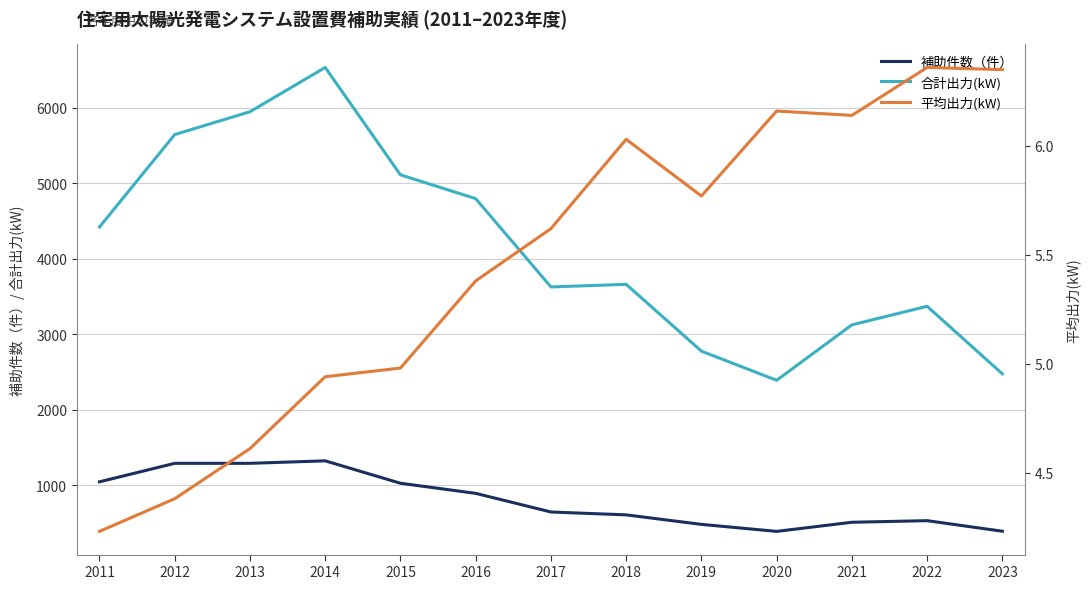

In 合計出力(kW), how many points are higher than both neighbors (excluding endpoints)?

3